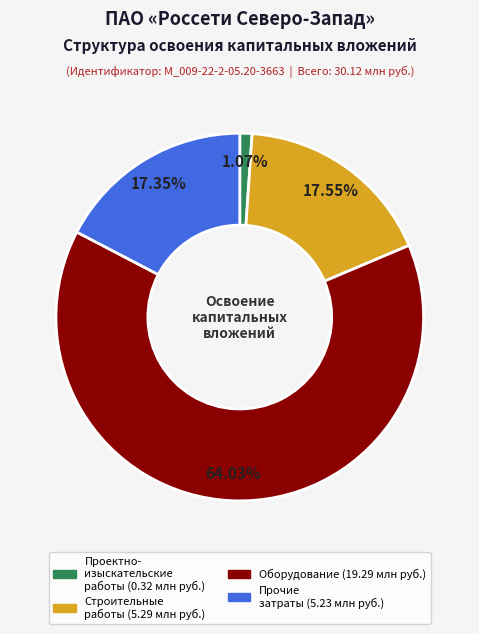

What is the majority slice?

оборудование